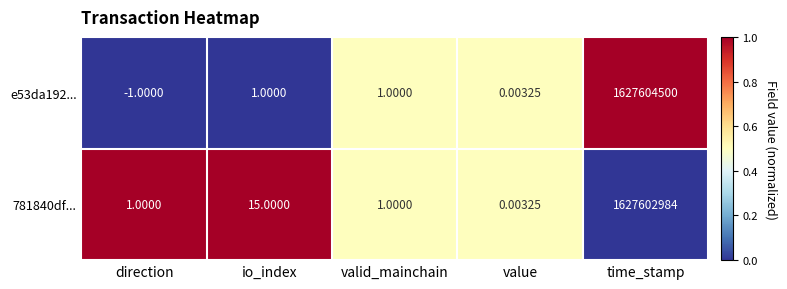

Where is 781840df... nearest to the value 813801492?

io_index